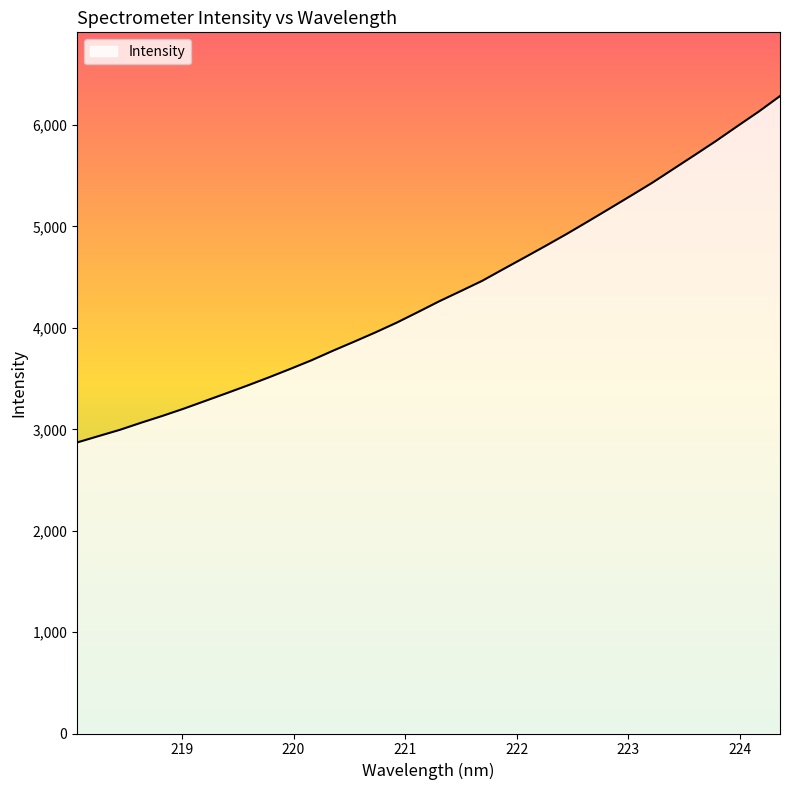

Reading right to left, what are all the values shown in this chart?

6286.2	6133.1	5990.0	5844.5	5706.0	5569.1	5432.0	5304.4	5178.1	5053.0	4929.4	4810.8	4694.8	4579.8	4463.5	4363.0	4263.6	4157.2	4052.6	3956.2	3864.6	3774.9	3681.3	3595.8	3512.8	3432.6	3355.3	3279.3	3203.4	3132.2	3064.9	2994.5	2932.8	2870.2